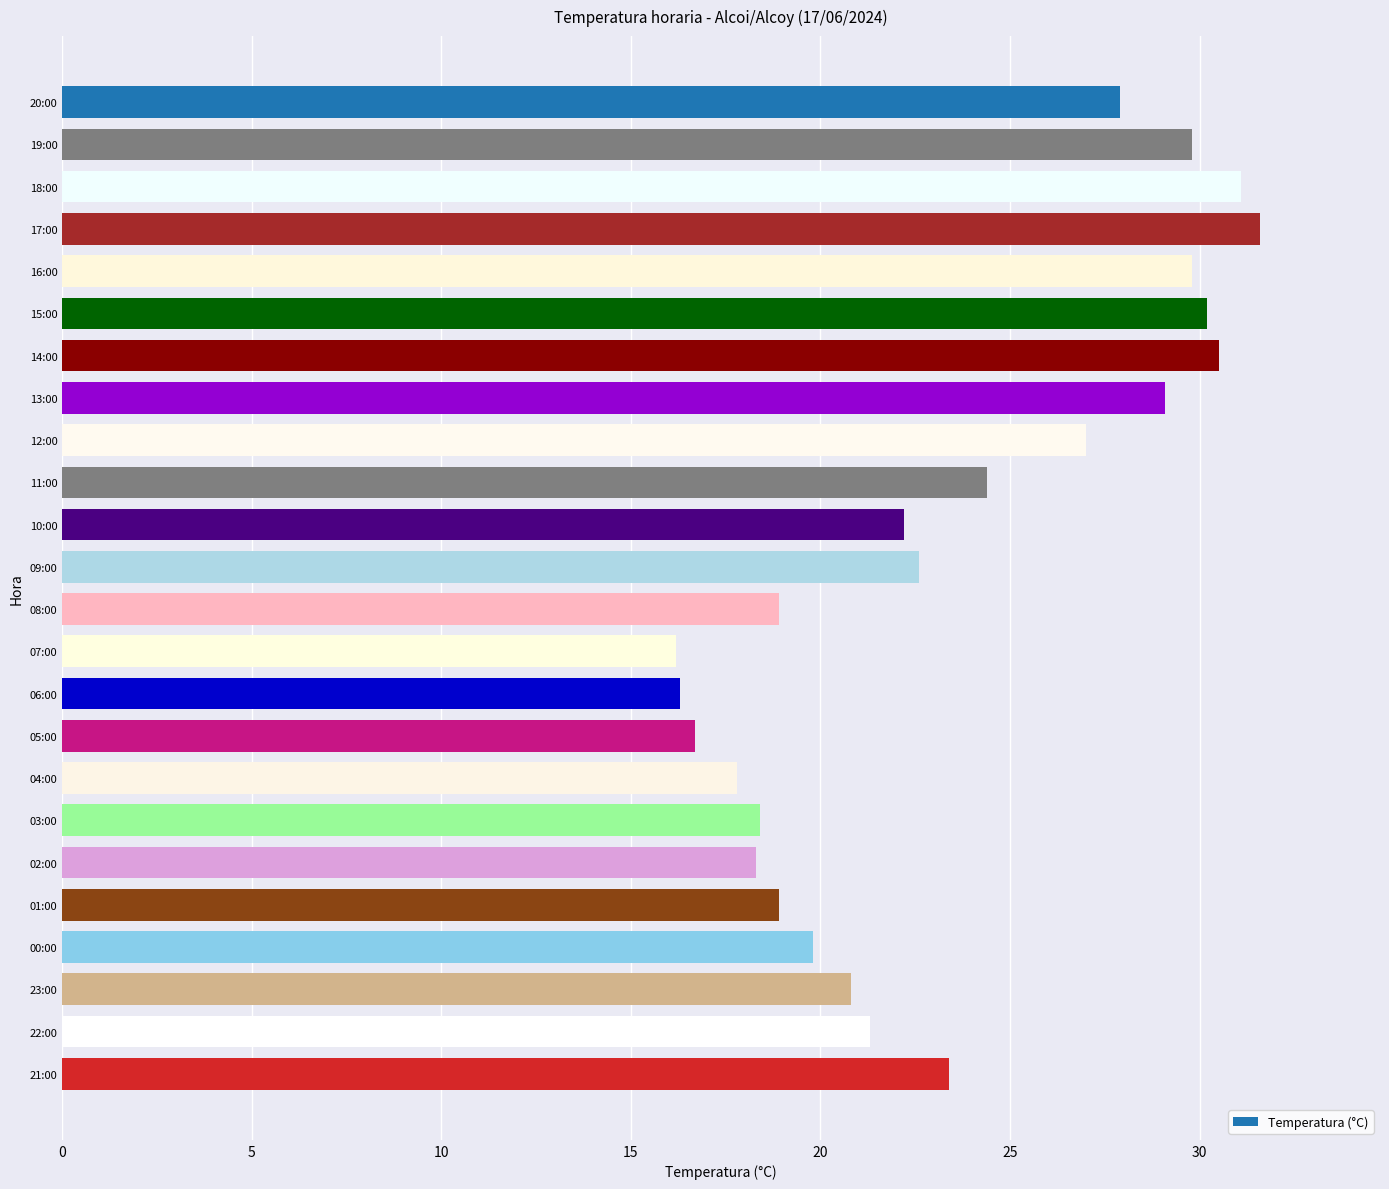

What is the difference between the values at 20:00 and 09:00?

5.3